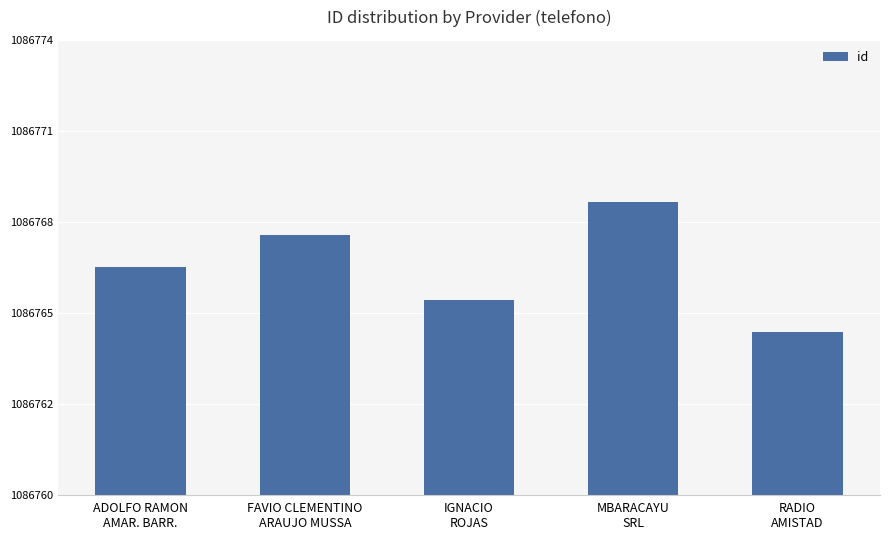

Does the chart contain any negative values?

No